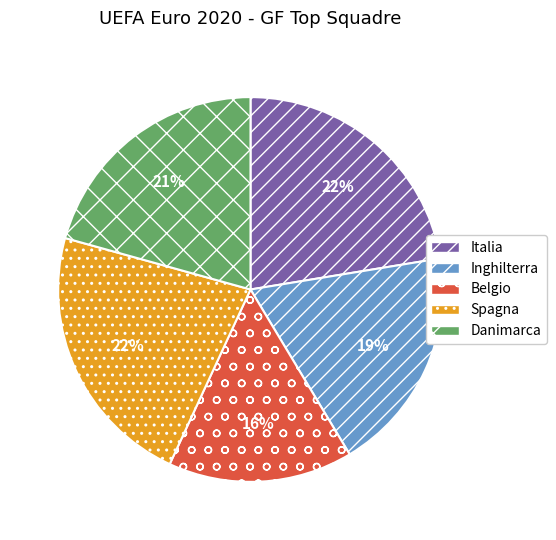

Approximately how many times larger is the value at Belgio compared to Inghilterra?

0.8